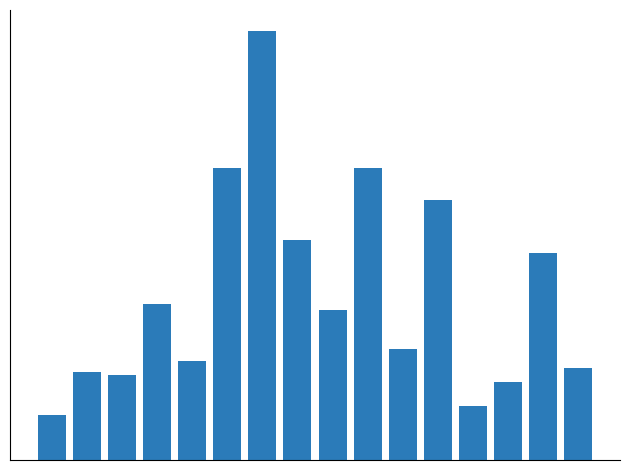

Are the bars horizontal?

No